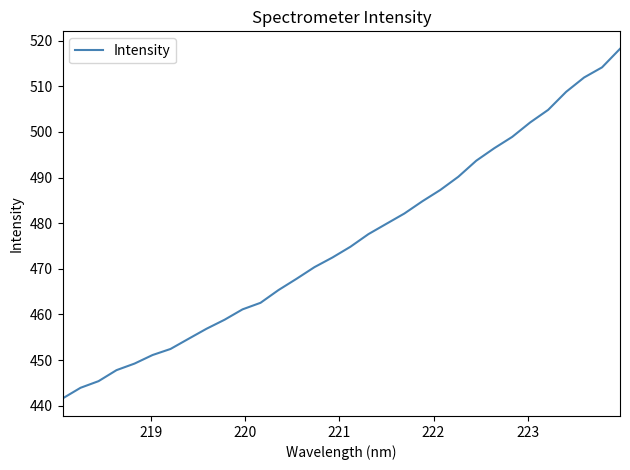

What is the maximum value shown in the chart?

518.2